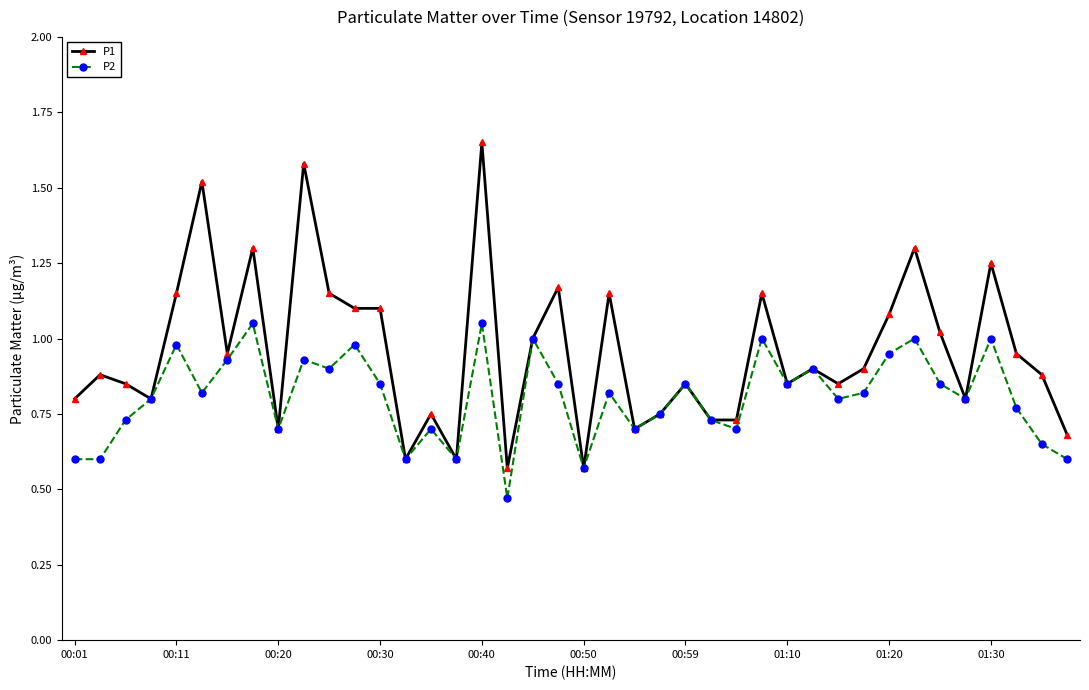

True or false: P2 has more than 2 points higher than both neighbors.

True